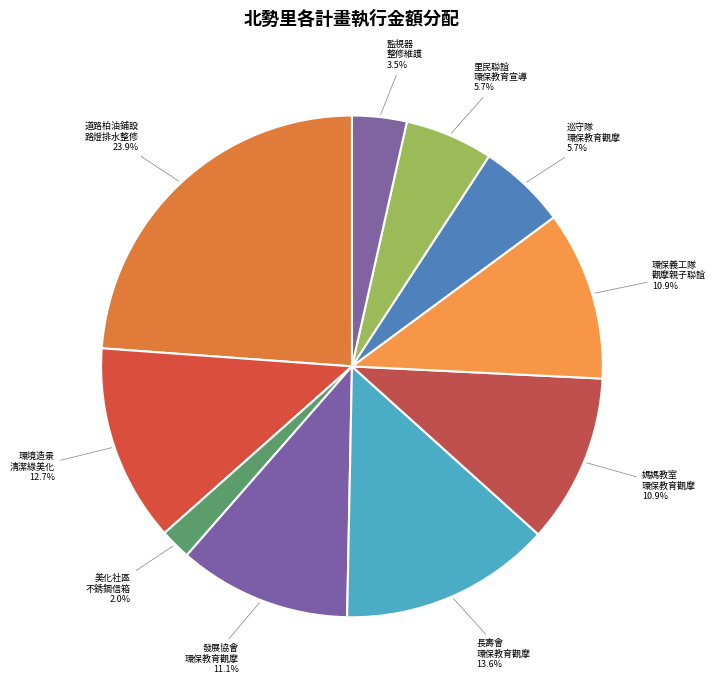

To the nearest percent, what is the average slice percentage?

10%